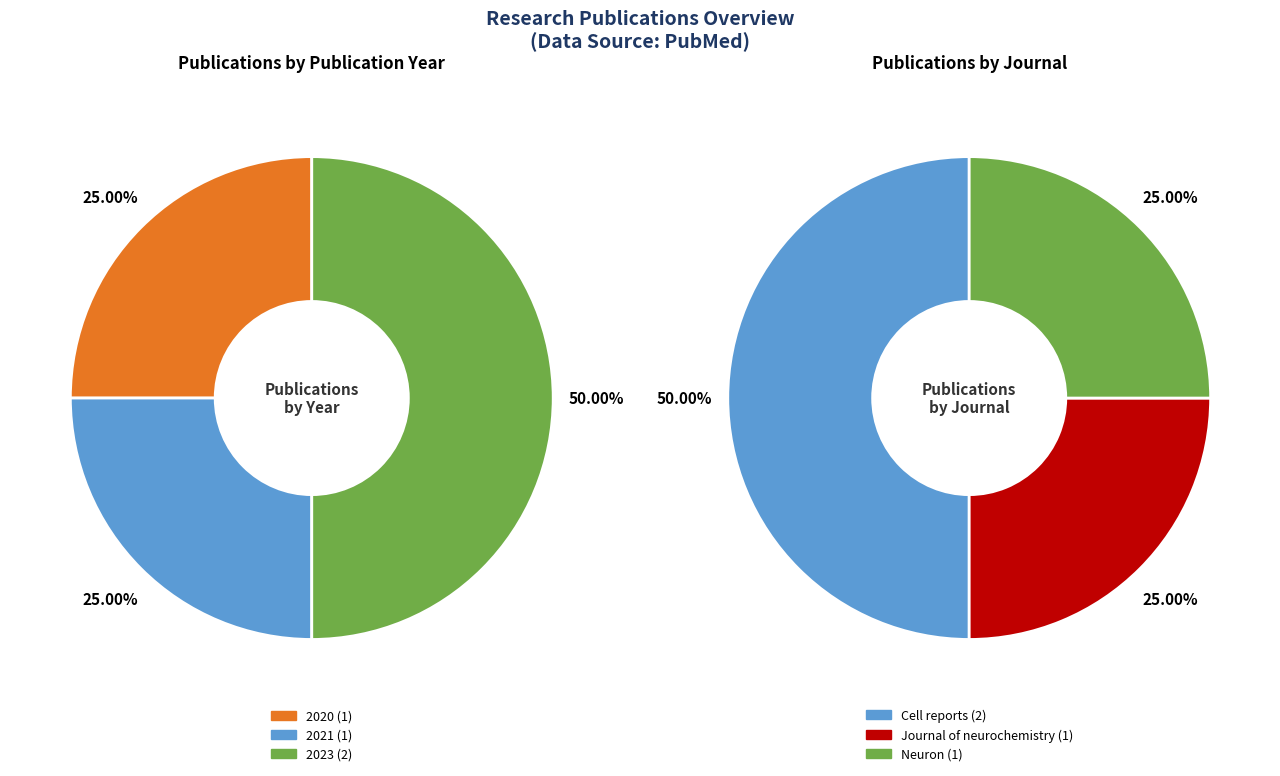

Is it true that PMID:32544386 is 15% of the pie?

False